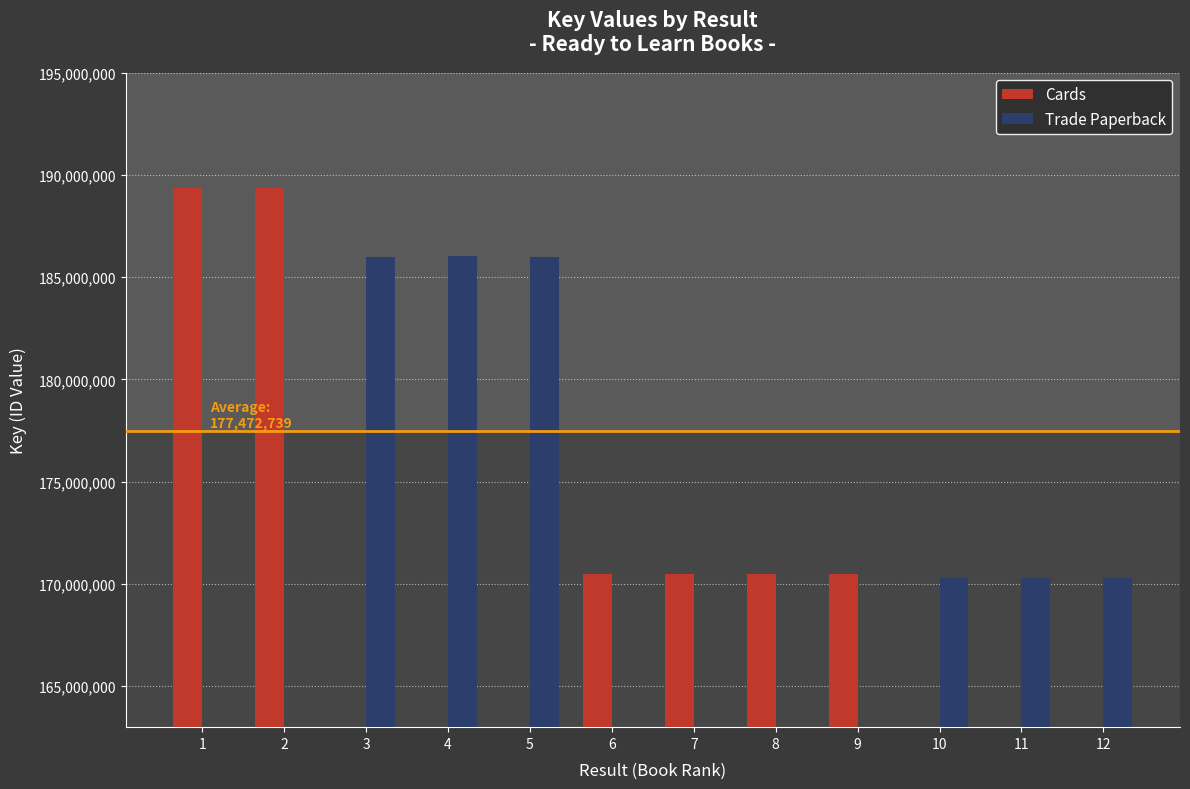

The Cards series shows 189381202 at 2. True or false?

True